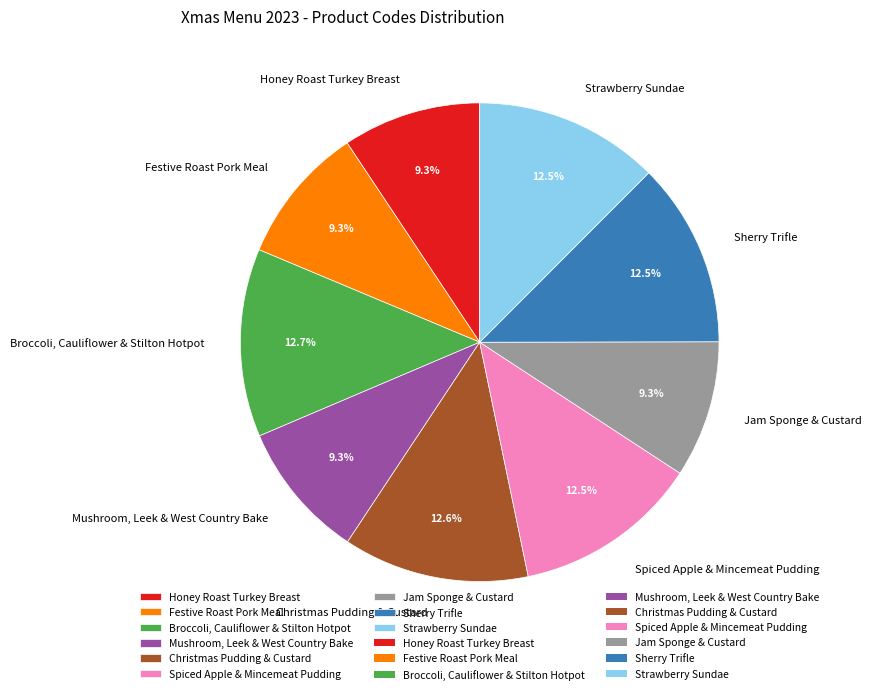

To the nearest percent, what is the combined percentage of Broccoli, Cauliflower & Stilton Hotpot and Sherry Trifle?

25%